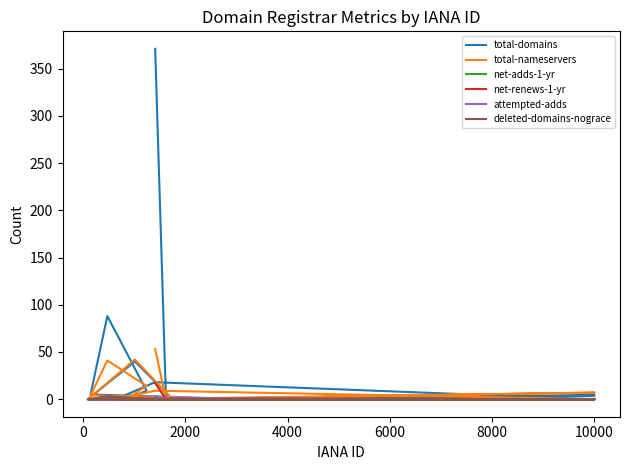

True or false: total-domains and net-adds-1-yr intersect in this chart.

False